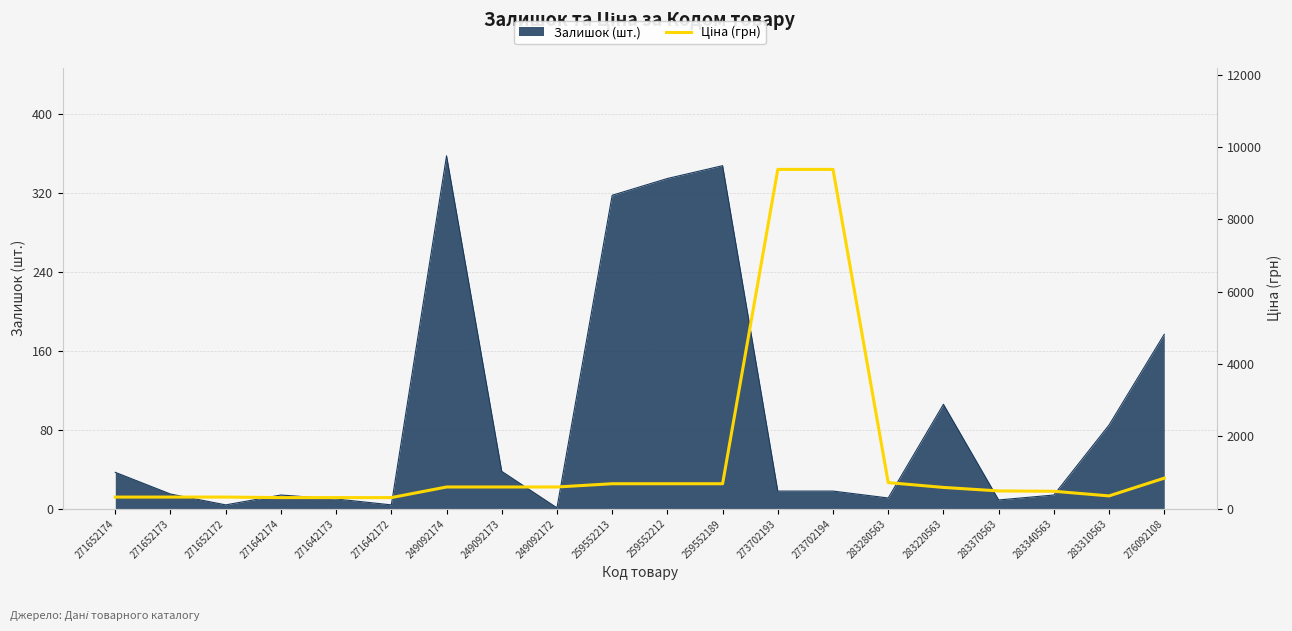

Is it true that Залишок (шт.) equals 106 at 283220563?

True